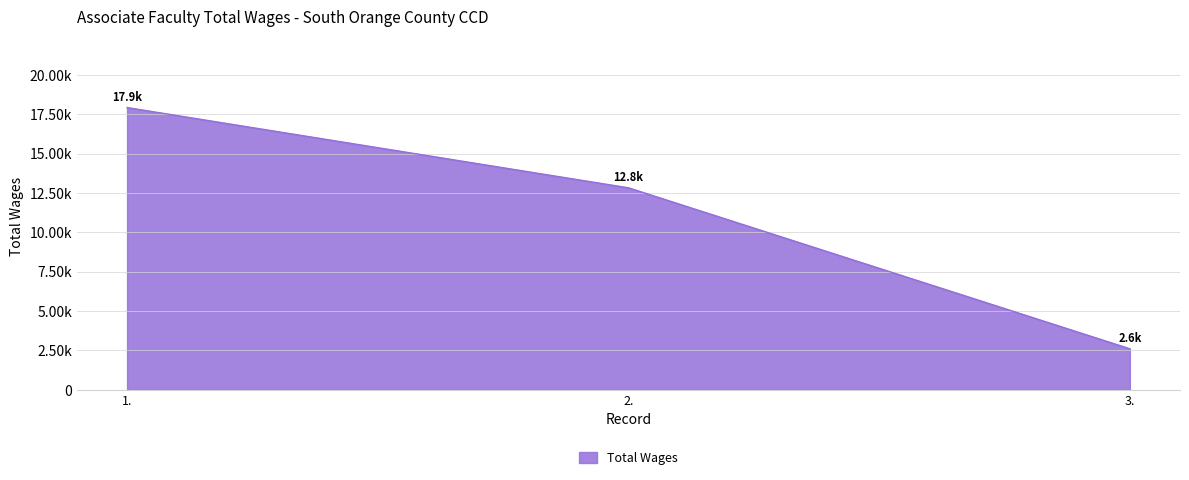

Does the chart have visible grid lines?

Yes